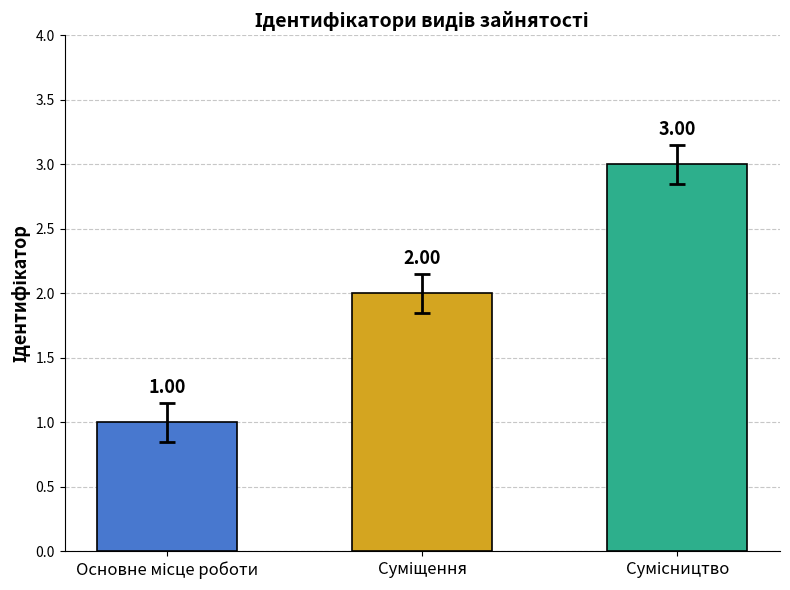

What is the difference between the maximum and minimum values?

2